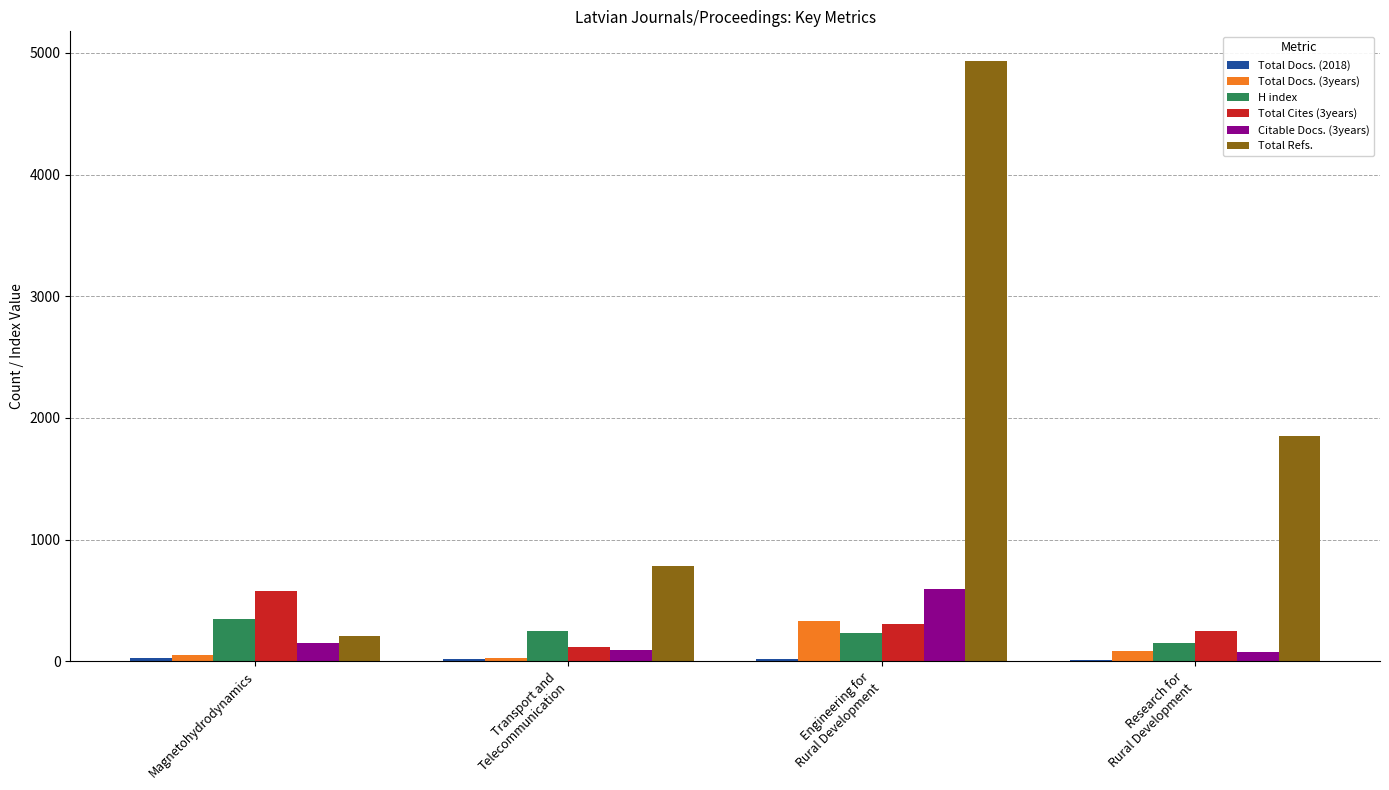

True or false: H index has a value of 344 at Magnetohydrodynamics.

True